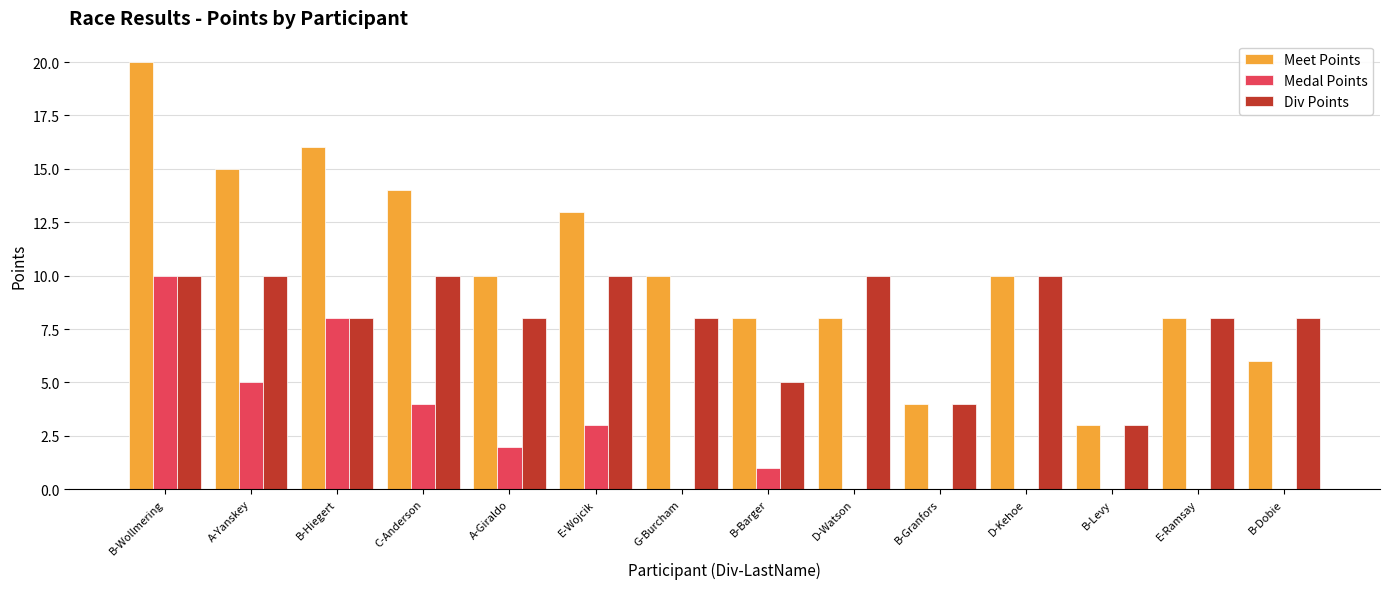

What is the highest value of the Meet Points series?

20